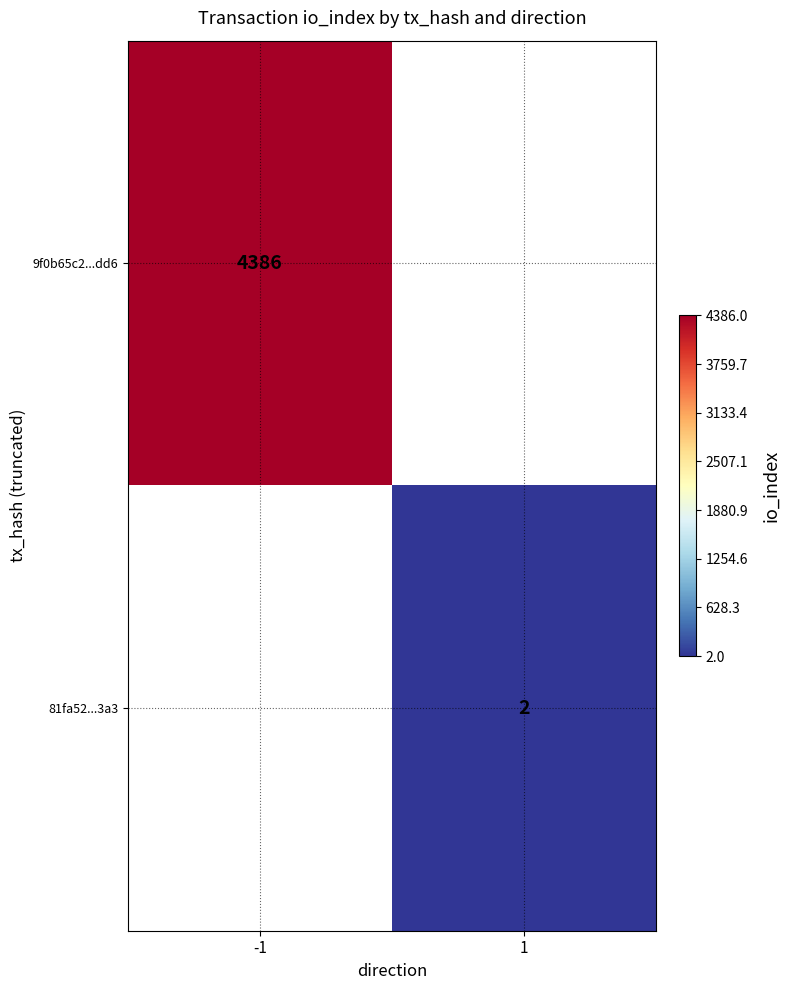

Is it true that 9f0b65c2...dd6 equals 4386 at -1?

True